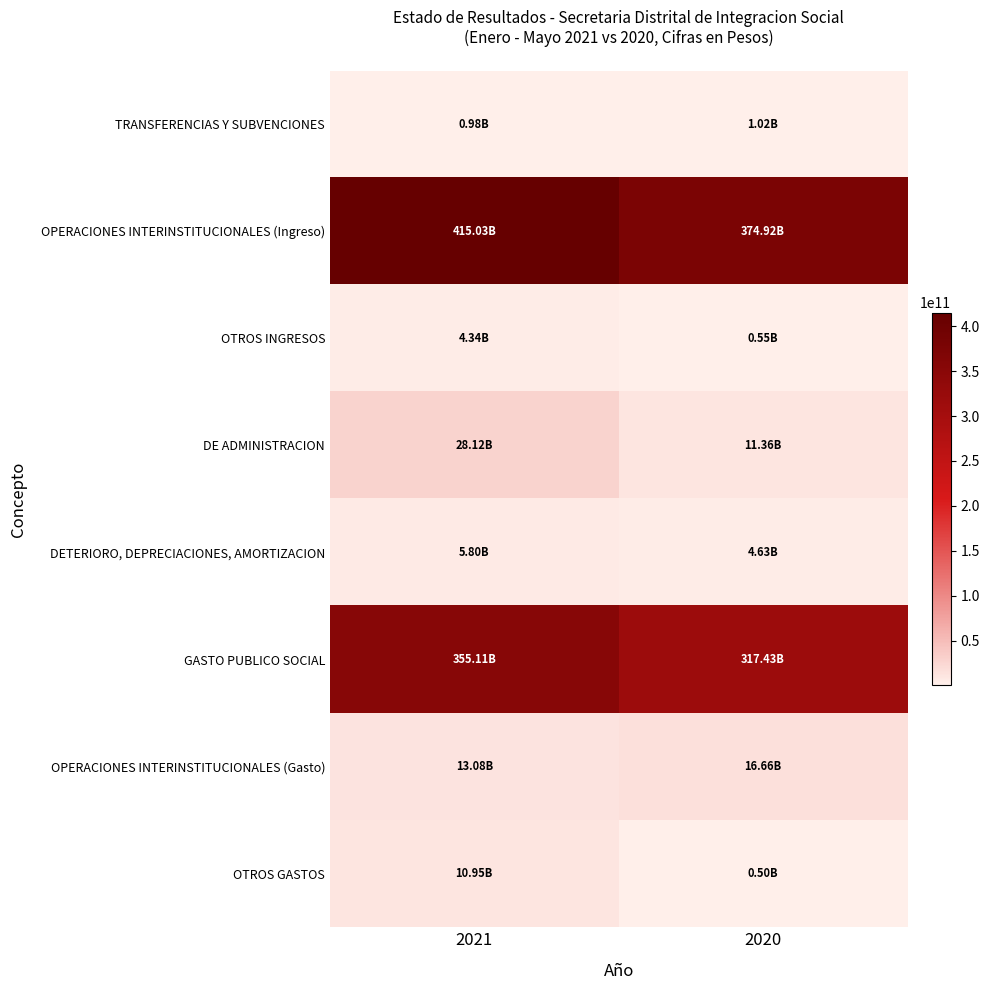

Reading right to left, transcribe all the data shown in this chart.

TRANSFERENCIAS Y SUBVENCIONES: 2020=1020448700	2021=984137580
OPERACIONES INTERINSTITUCIONALES (Ingreso): 2020=374922325072	2021=415029030917
OTROS INGRESOS: 2020=552256222	2021=4340975202
DE ADMINISTRACION: 2020=11360902721	2021=28116193256
DETERIORO, DEPRECIACIONES, AMORTIZACION: 2020=4626428251	2021=5801224770
GASTO PUBLICO SOCIAL: 2020=317434694410	2021=355105272817
OPERACIONES INTERINSTITUCIONALES (Gasto): 2020=16663329538	2021=13078815869
OTROS GASTOS: 2020=501764516	2021=10950817909